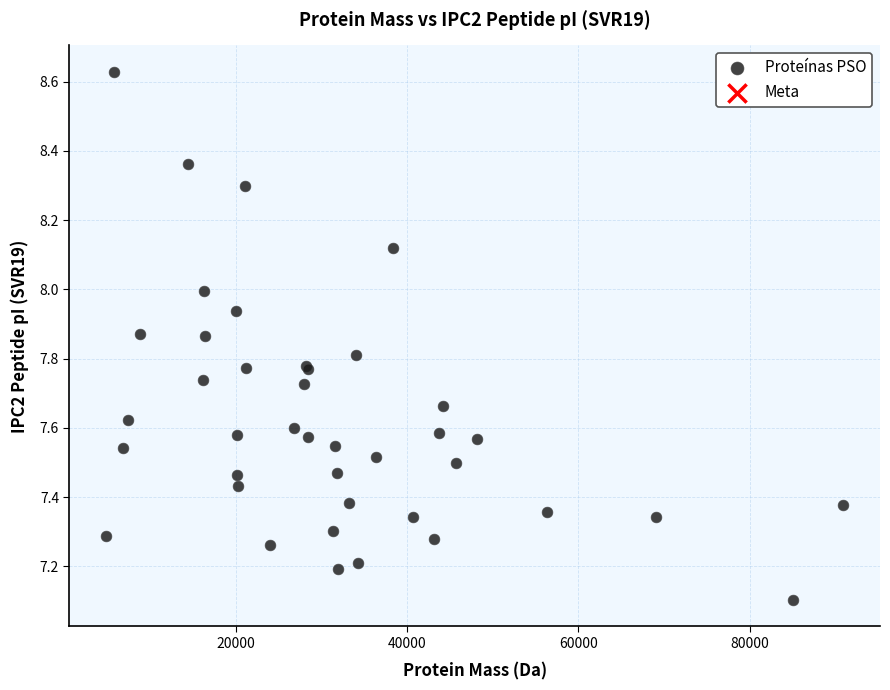

What Y value in the scatter plot is closest to 7?

7.1